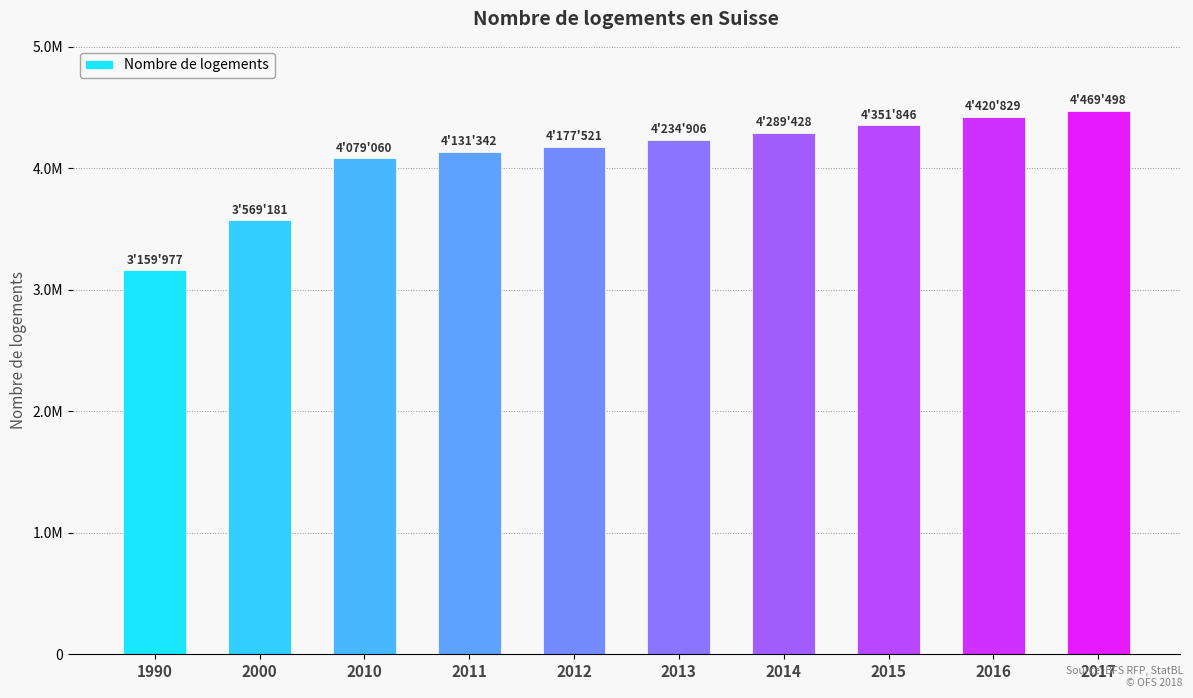

Does the chart contain any negative values?

No